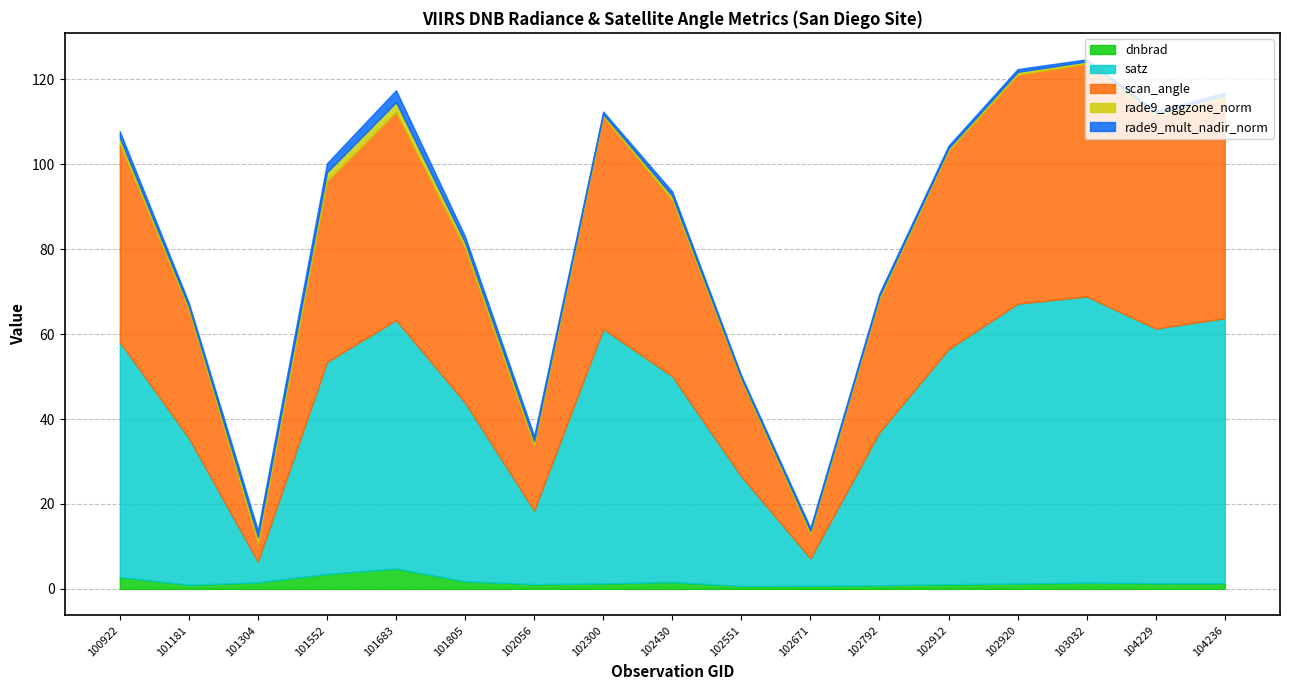

Which series has the widest spread of values?

satz